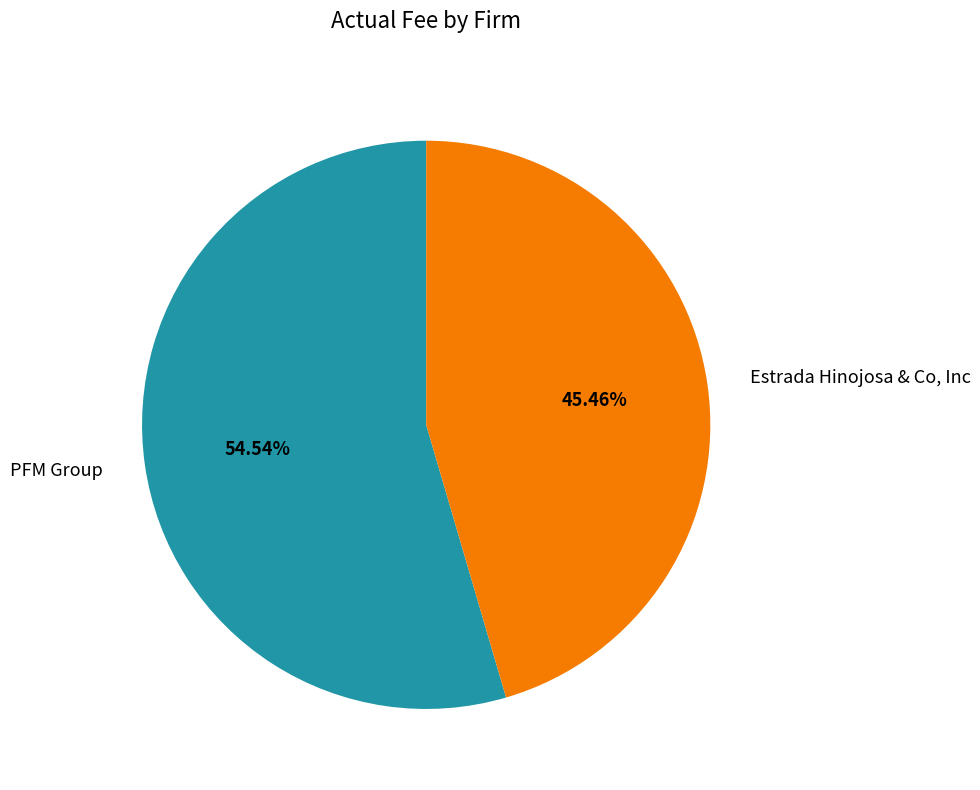

Is there a majority slice in this chart?

Yes